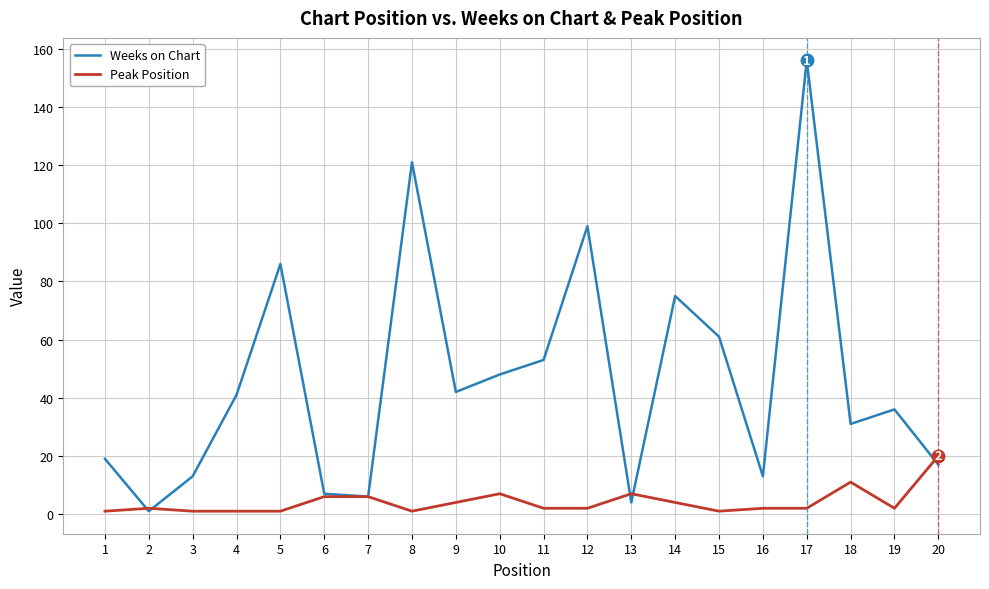

What are all the series names shown in the legend?

Weeks on Chart, Peak Position